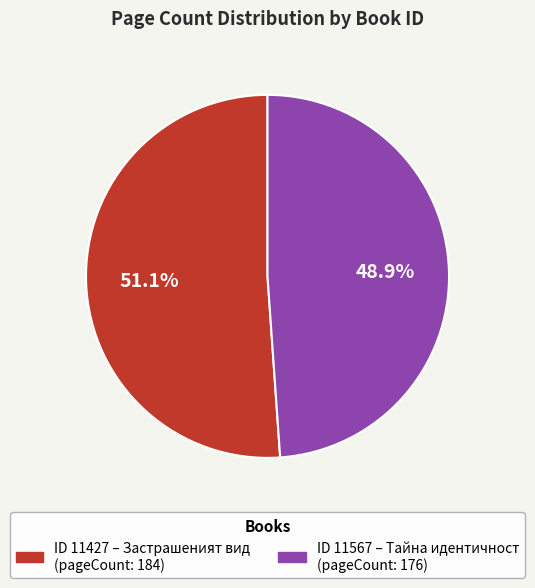

Does any single category account for the majority?

Yes